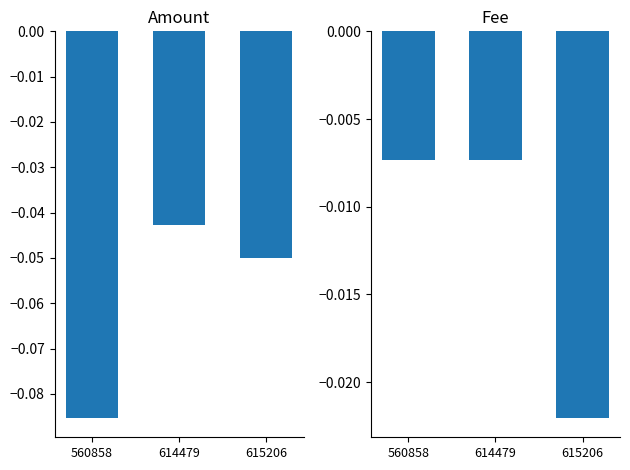

The Fee series shows -0.0 at 614479. True or false?

False